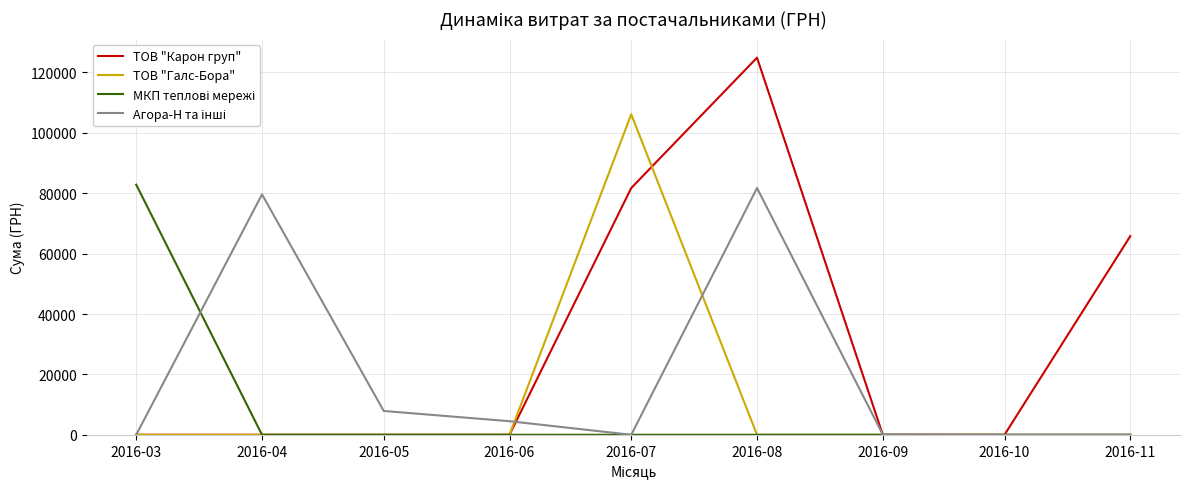

The value of ТОВ "Галс-Бора" at 2016-07 is 106147.3. True or false?

True